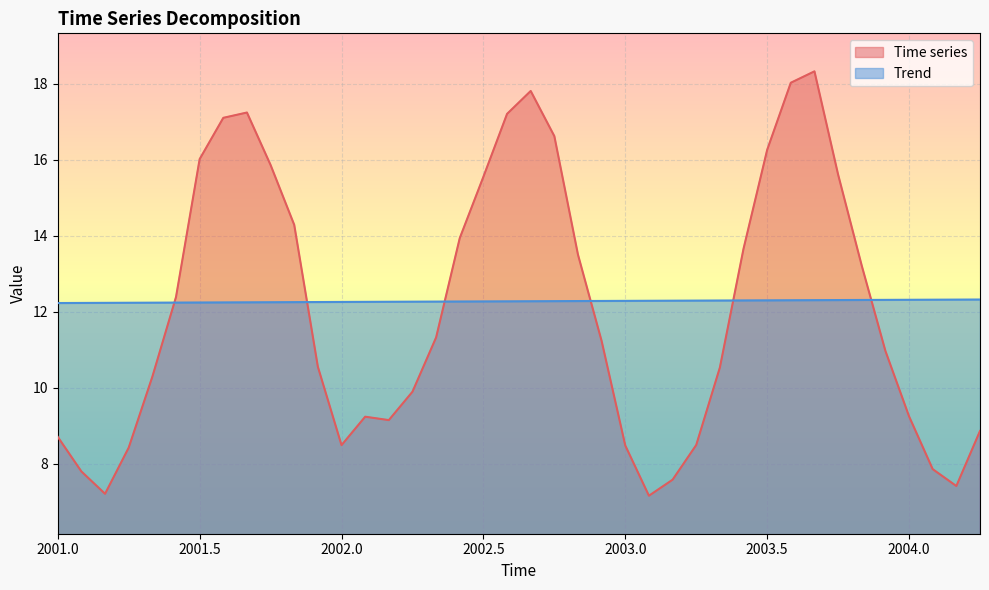

What is the difference between the Time series values at 2001.75 and 2003.58333333333?

2.2